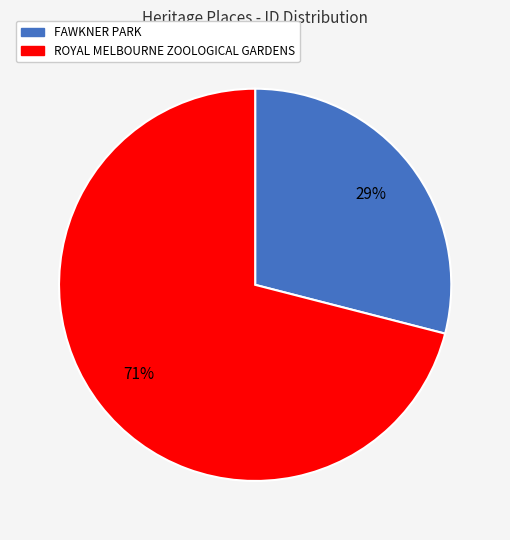

How many slices are in this pie chart?

2